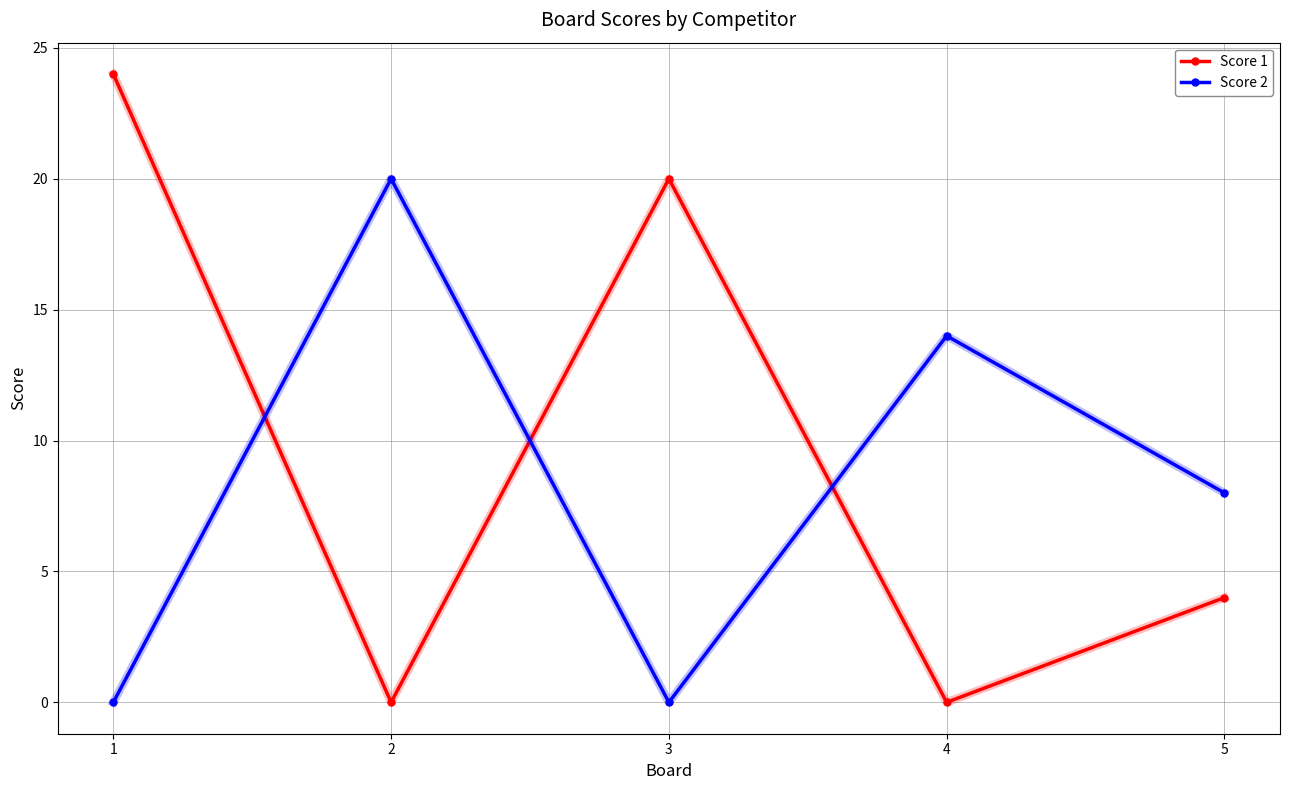

Where does the Score 1 series first go above 4?

1